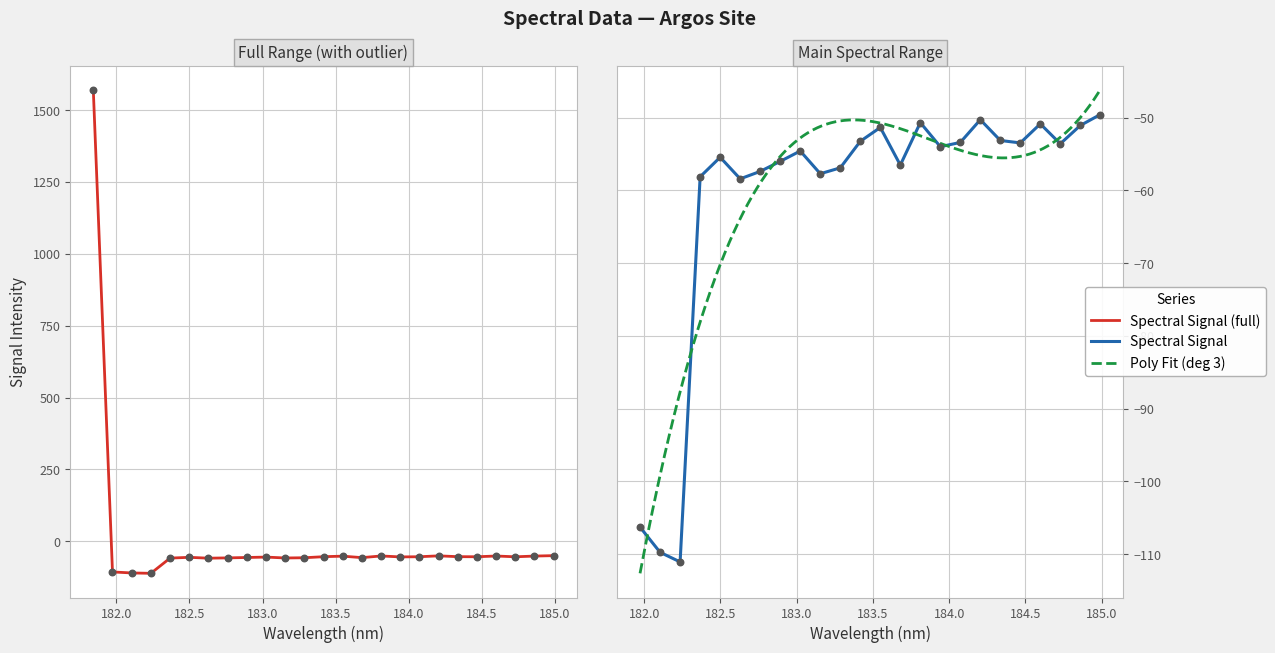

Which has a higher value, 184.2046578328 or 184.9911297472?

184.9911297472